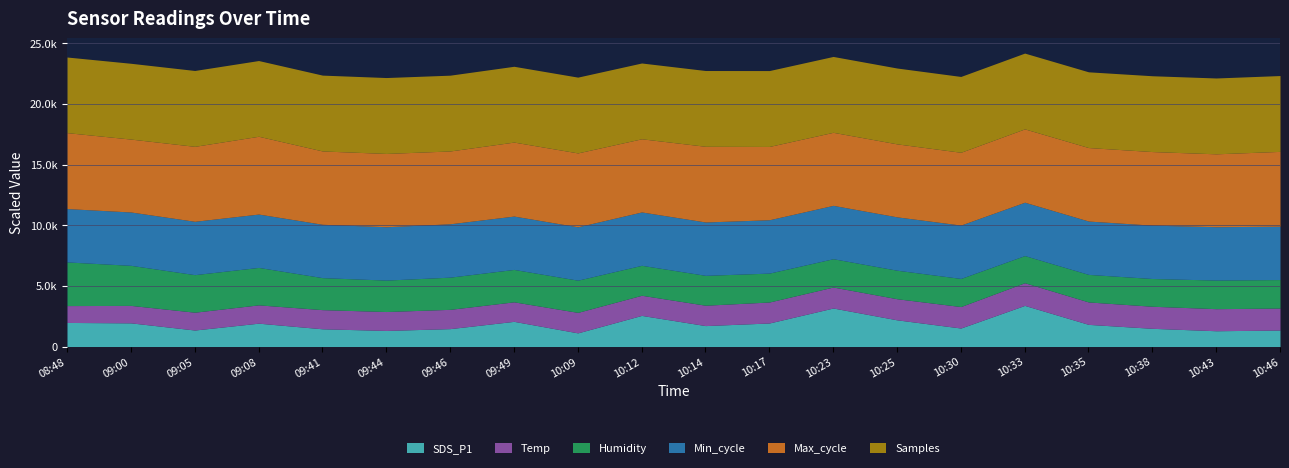

Between 09:41 and 10:25, which is larger?

10:25